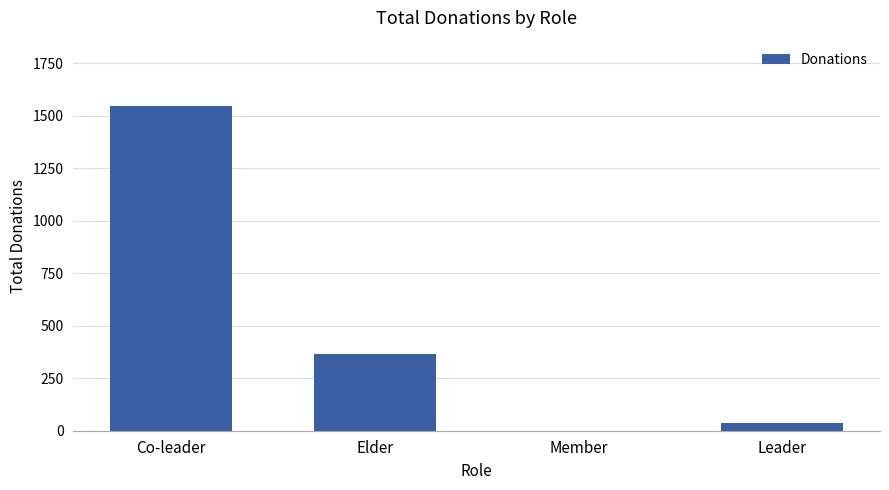

Reading left to right, extract all data points from this chart.

1549	365	0	38